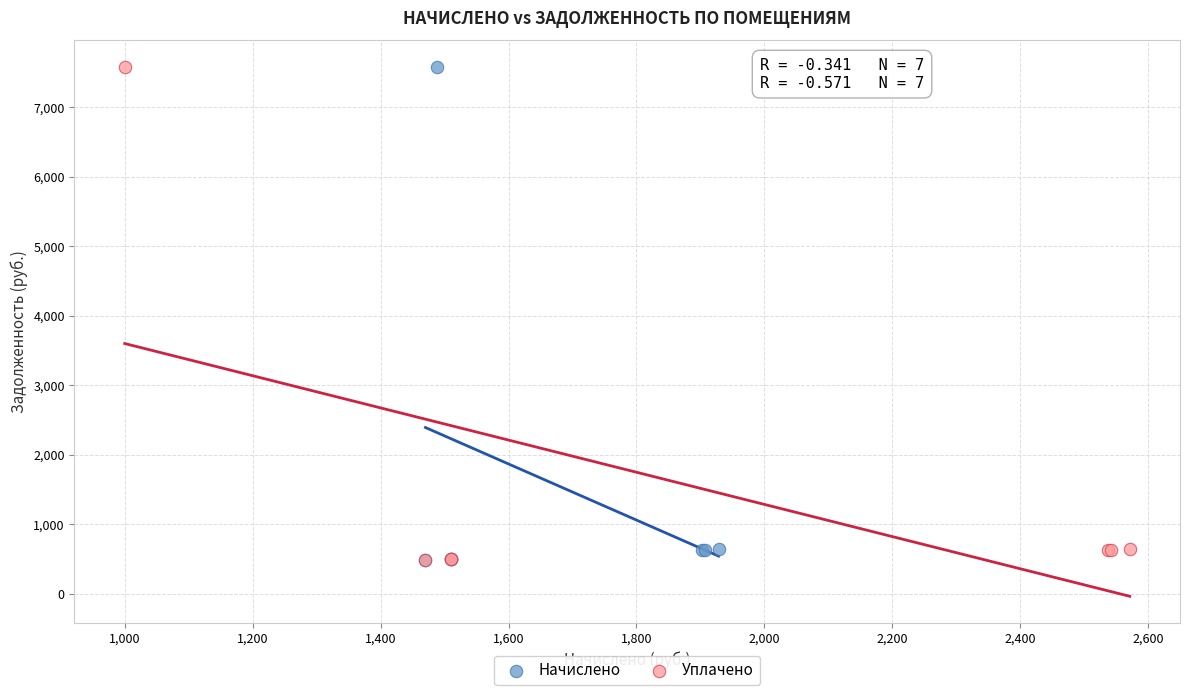

What are all the series names shown in the legend?

Начислено, Уплачено